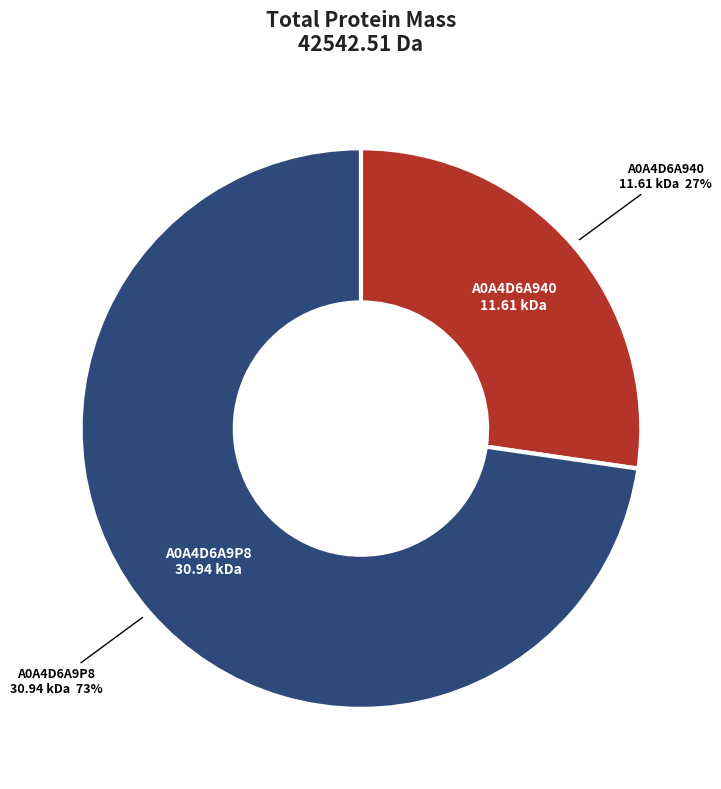

Is there a majority slice in this chart?

Yes